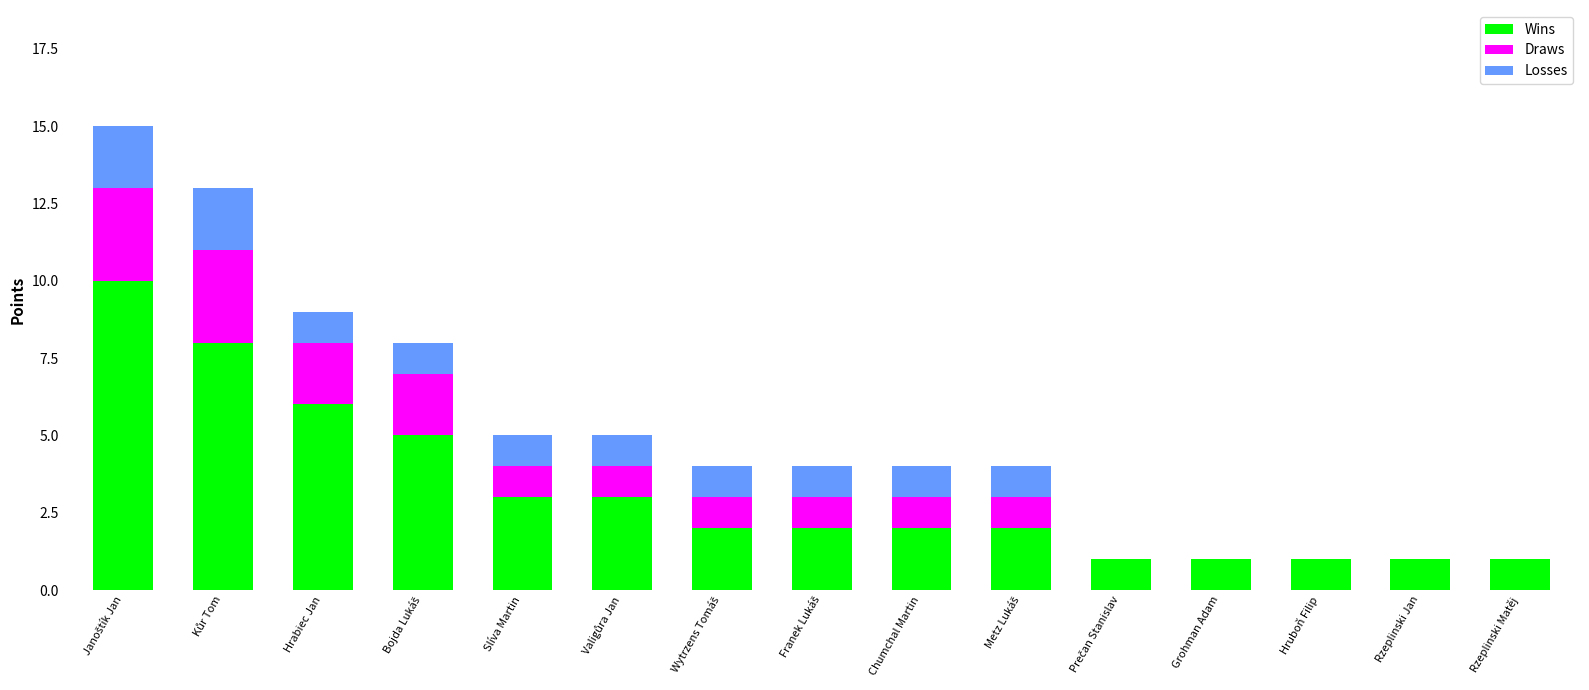

What is the maximum value for Wins?

10